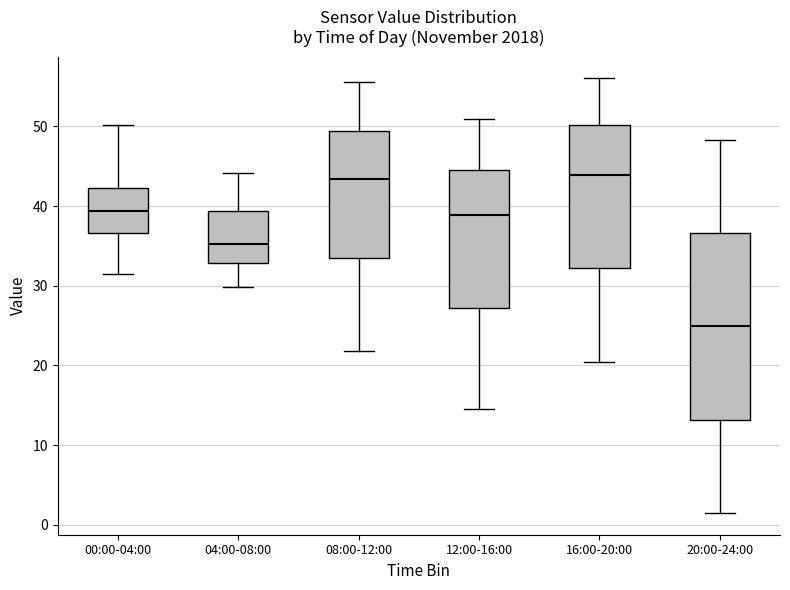

Reading left to right, read every box against the y-axis: the position of its median line, the range the box covers, and the ends of its whiskers. The values are not printed on the chart, so give them approximately, as read against the axis.

00:00-04:00: median 39, box 37 to 42, whiskers 31 to 50
04:00-08:00: median 35, box 33 to 39, whiskers 30 to 44
08:00-12:00: median 43, box 34 to 49, whiskers 22 to 56
12:00-16:00: median 39, box 27 to 45, whiskers 15 to 51
16:00-20:00: median 44, box 32 to 50, whiskers 21 to 56
20:00-24:00: median 25, box 13 to 37, whiskers 2 to 48